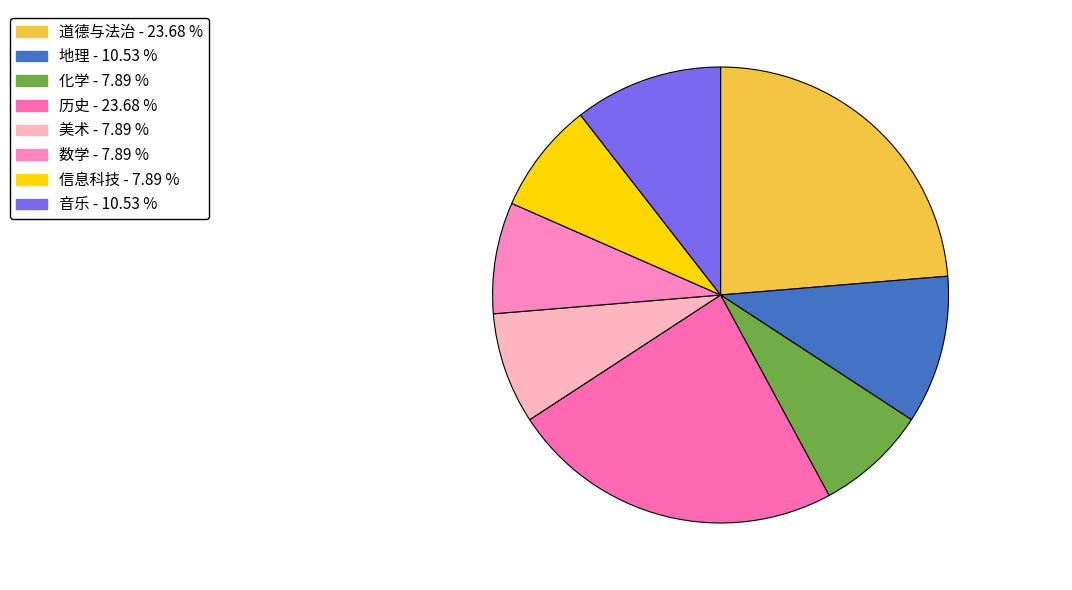

What is the smallest slice in the pie chart?

化学